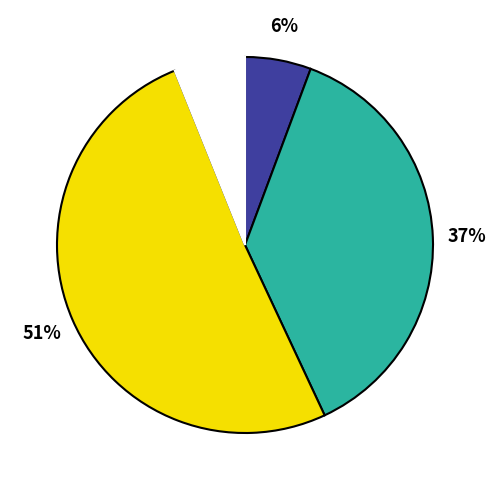

Is there a majority slice in this chart?

Yes